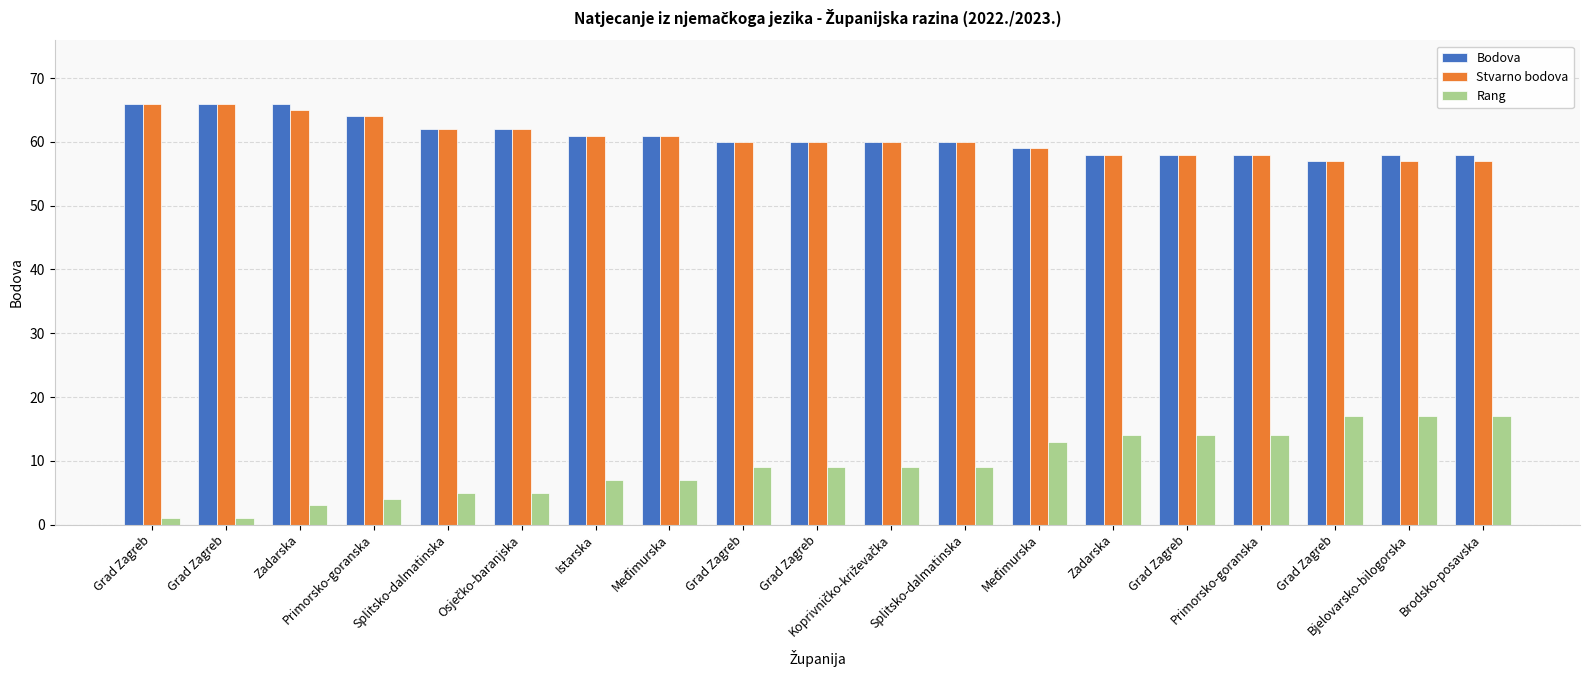

At which category is the sum across all series the highest?

Zadarska